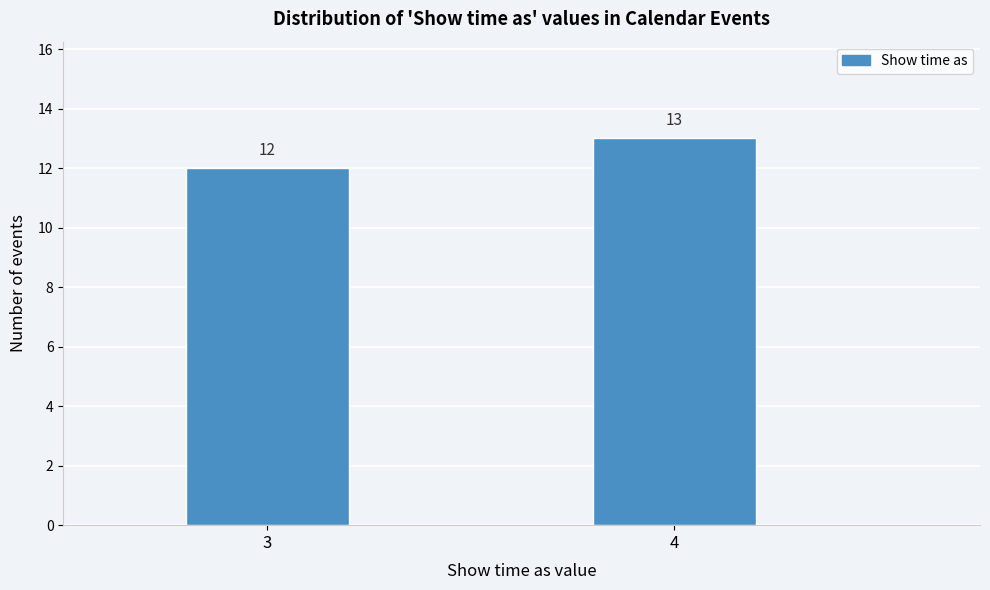

Reading left to right, what are all the values shown in this chart?

3=12	4=13